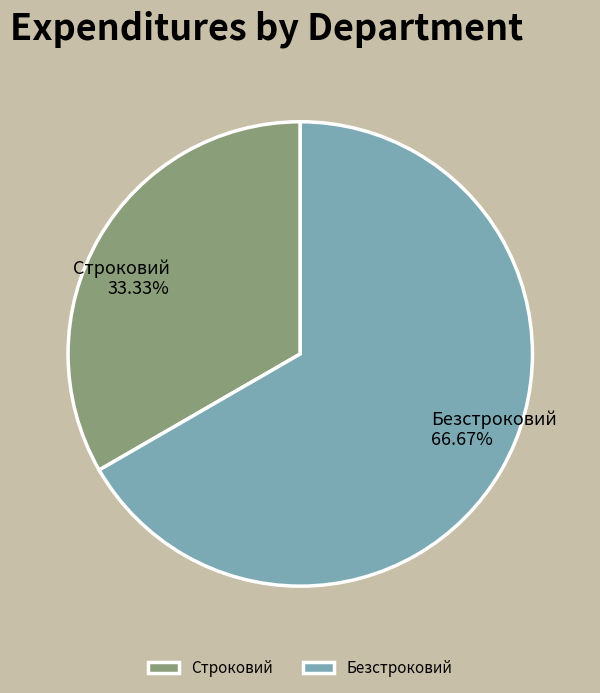

What is the ratio of the value at Безстроковий to the value at Строковий?

2.0